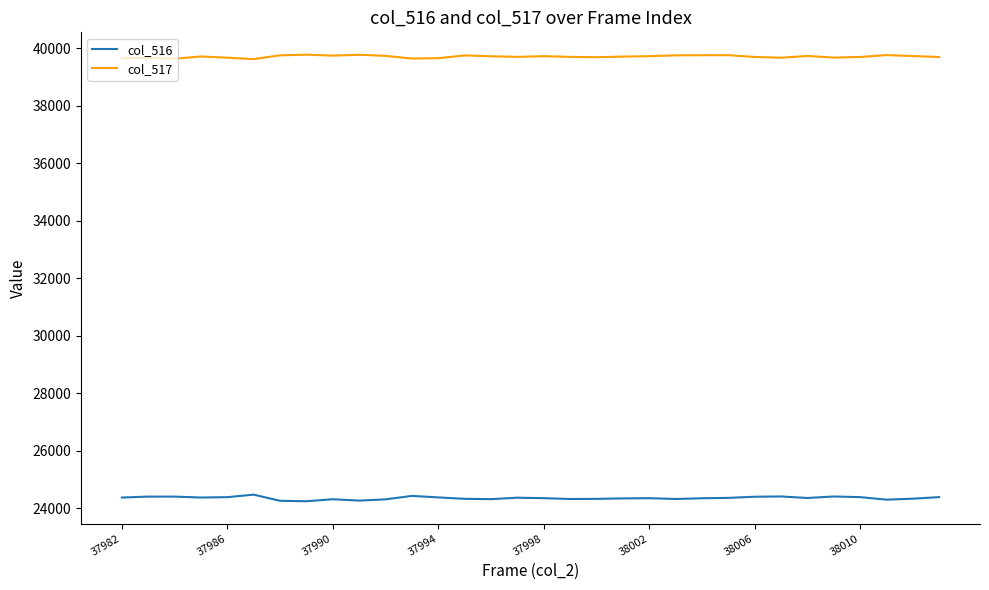

What is the minimum value shown in the chart?

24238